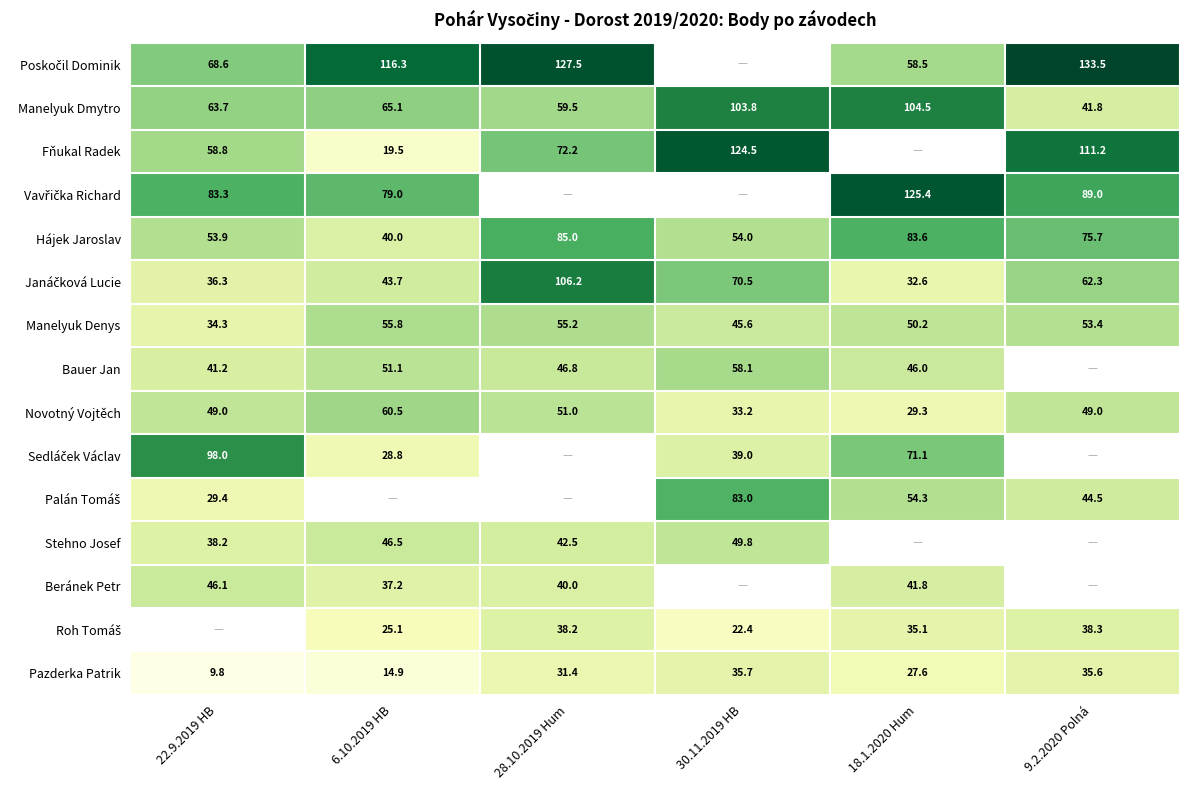

Is it true that Manelyuk Denys equals 34.3 at 22.9.2019 HB?

True